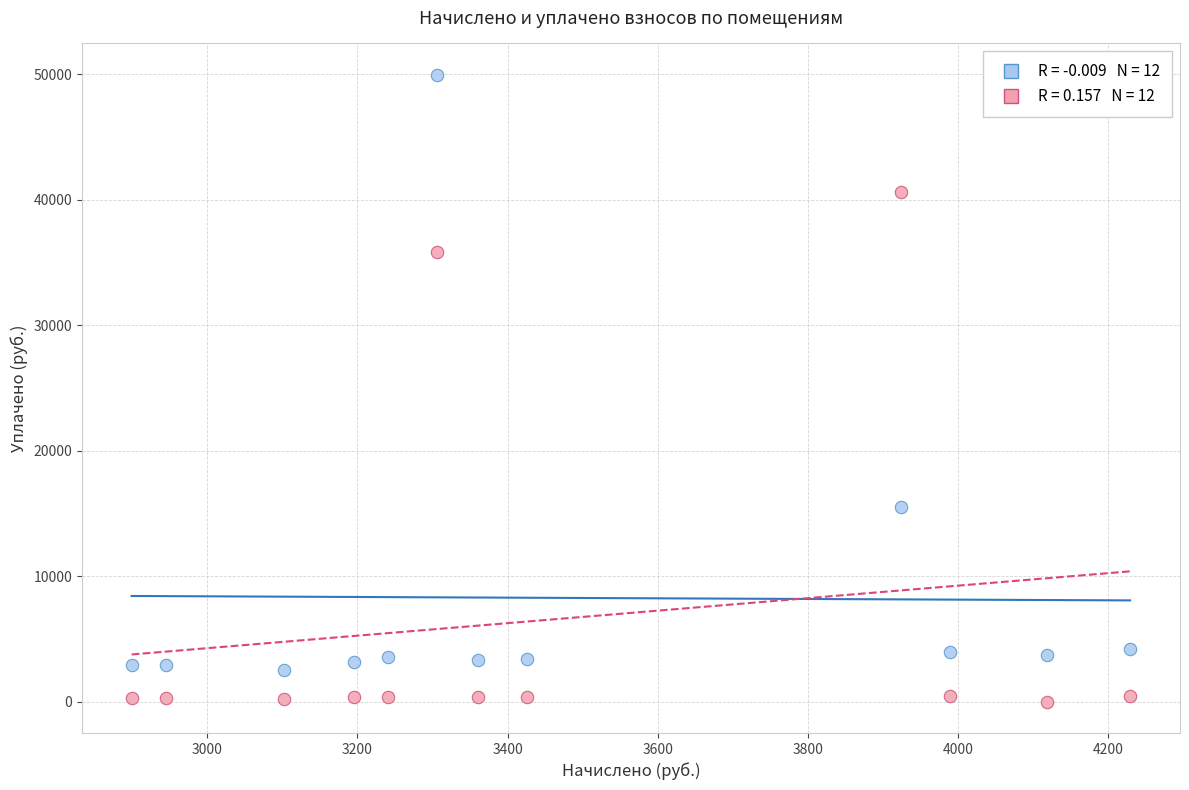

Across all data points, what is the range of Y values (max minus min)?

49953.8